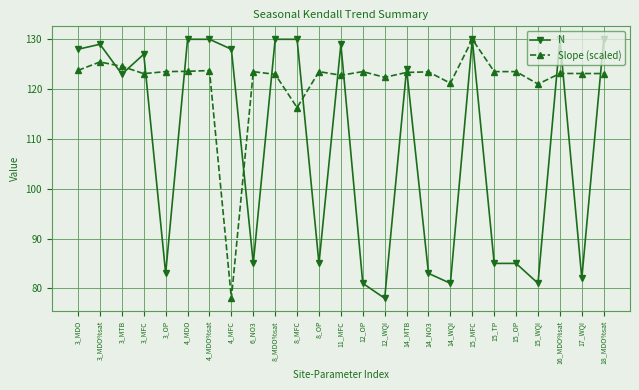

What is the value of the Slope (scaled) point at the 9th from the left?

123.5